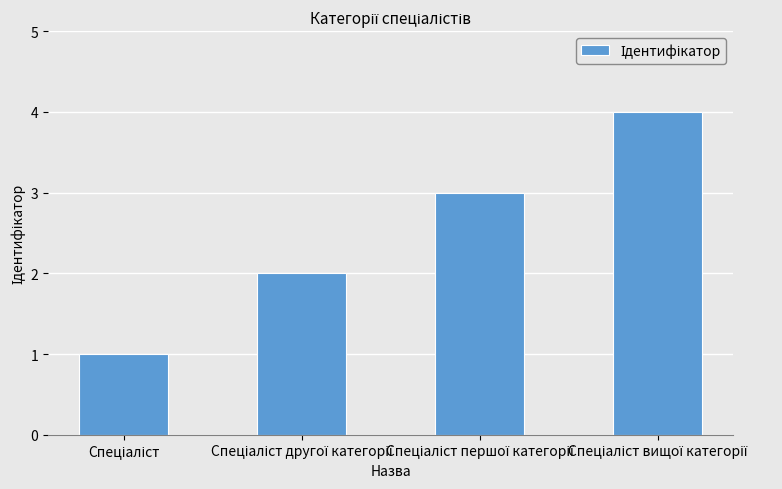

How many bars are there in total?

4